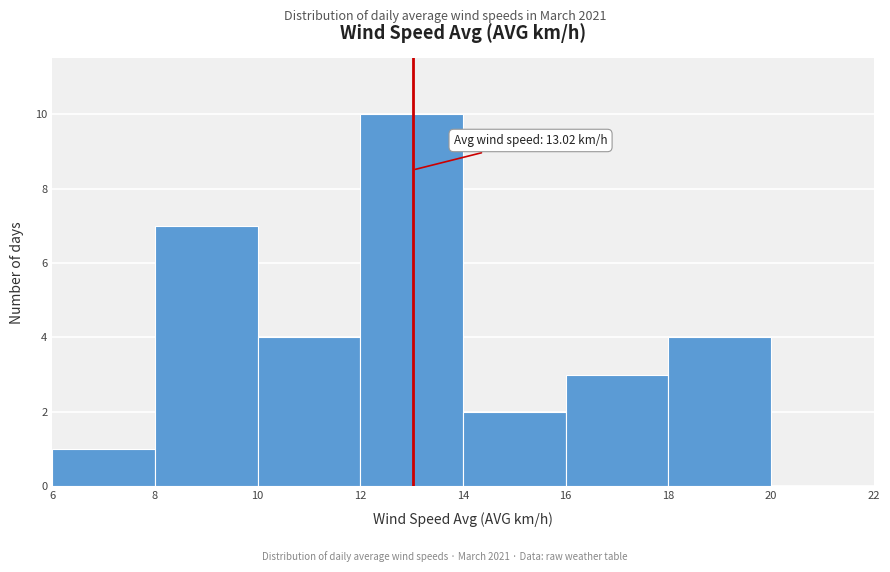

Which range on the x-axis has the tallest bar?

12 to 14